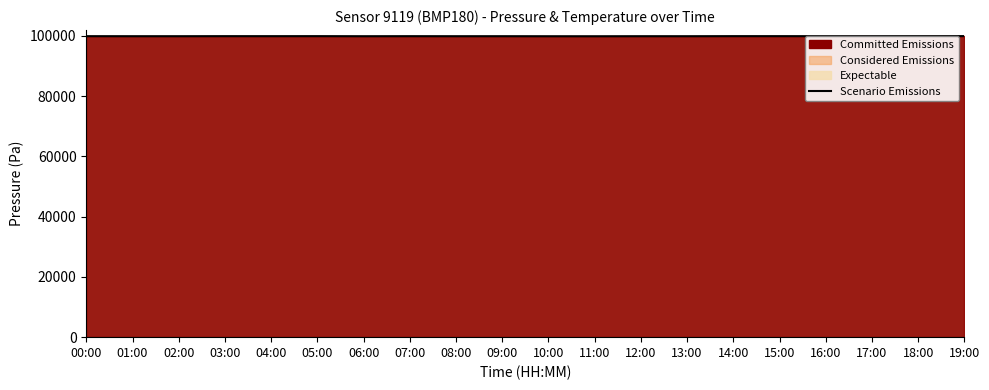

Reading right to left, transcribe all the data shown in this chart.

99903	99891	99881	99877	99885	99887	99862	99866	99847	99852	99867	99861	99876	99859	99887	99878	99883	99863	99864	99877